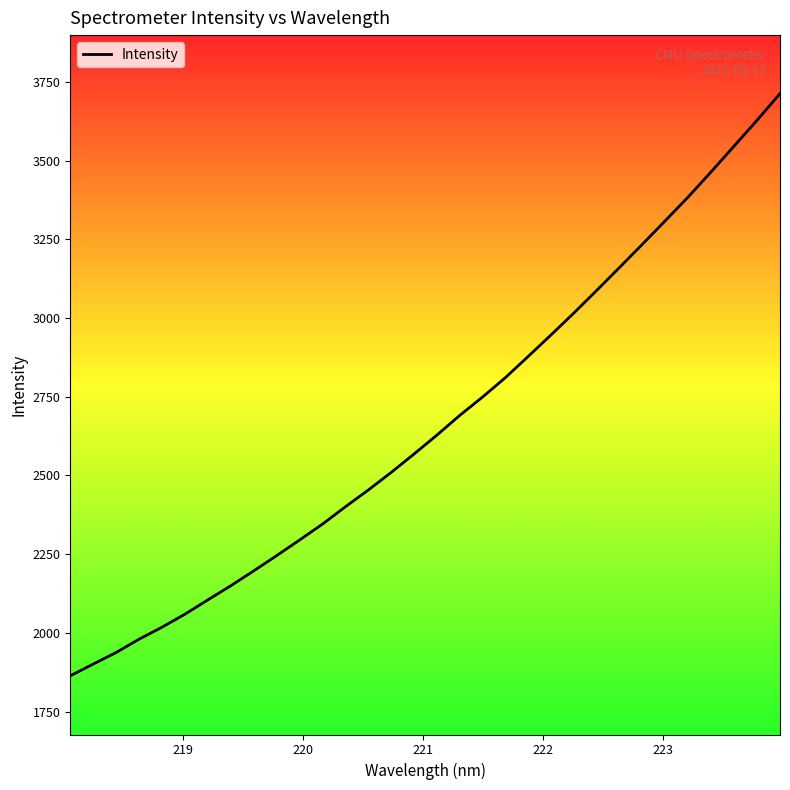

Reading left to right, extract all data points from this chart.

1863.7	1901.0	1937.8	1980.0	2018.1	2059.4	2104.8	2149.6	2196.8	2245.2	2294.8	2345.2	2400.2	2453.5	2509.3	2567.9	2628.0	2690.8	2749.3	2811.1	2878.7	2947.2	3016.9	3088.9	3161.9	3235.7	3310.4	3385.9	3465.4	3546.9	3628.5	3713.1